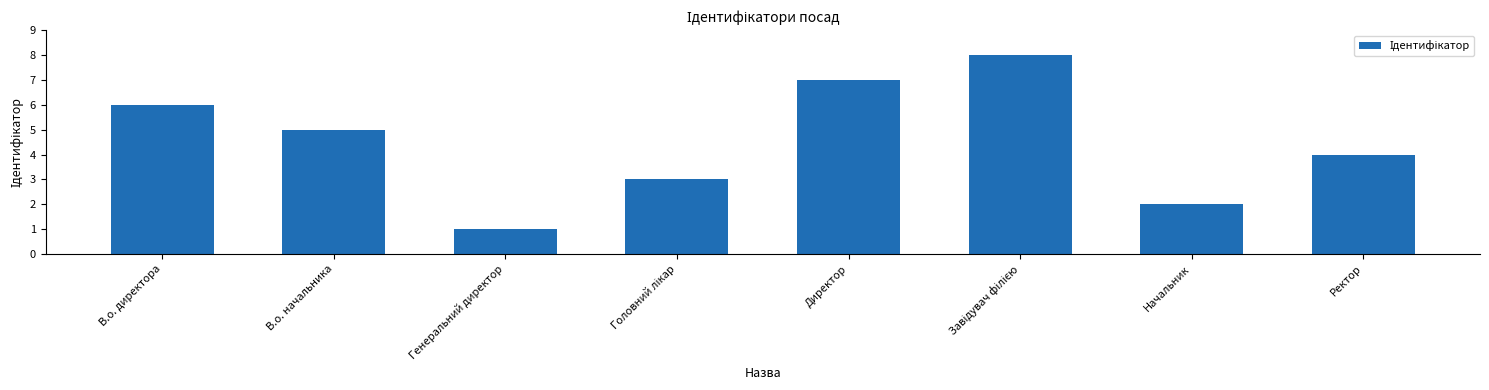

Count the values in the range 3 to 7.

5